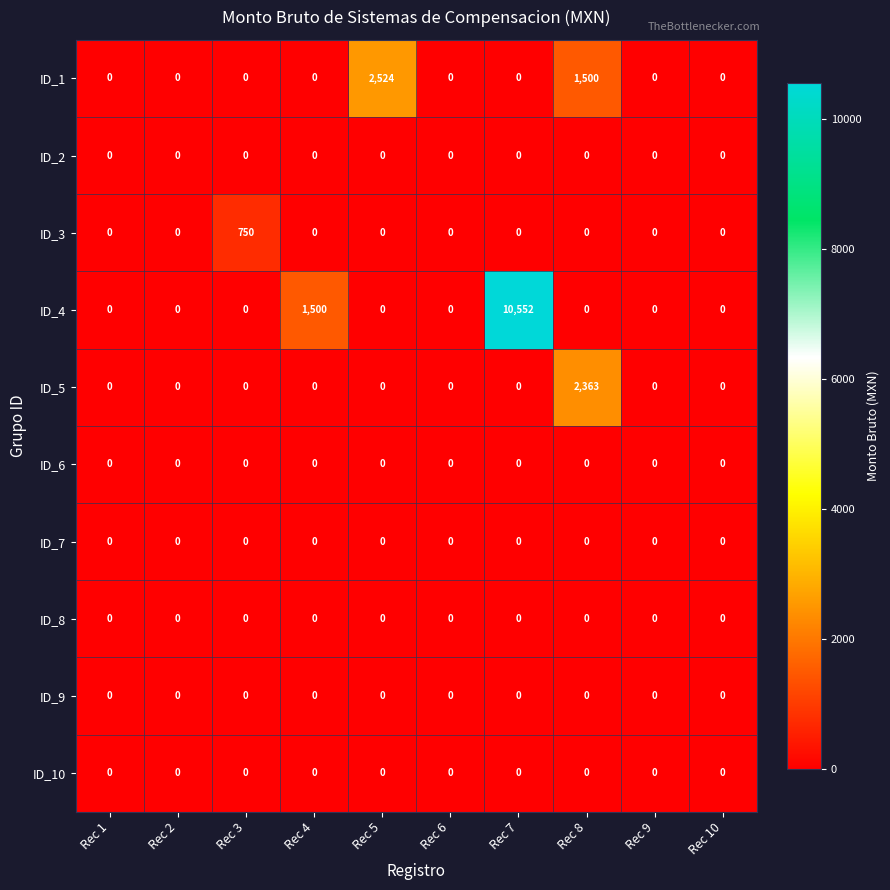

What is the spread (max minus min) of values at Rec 7?

10552